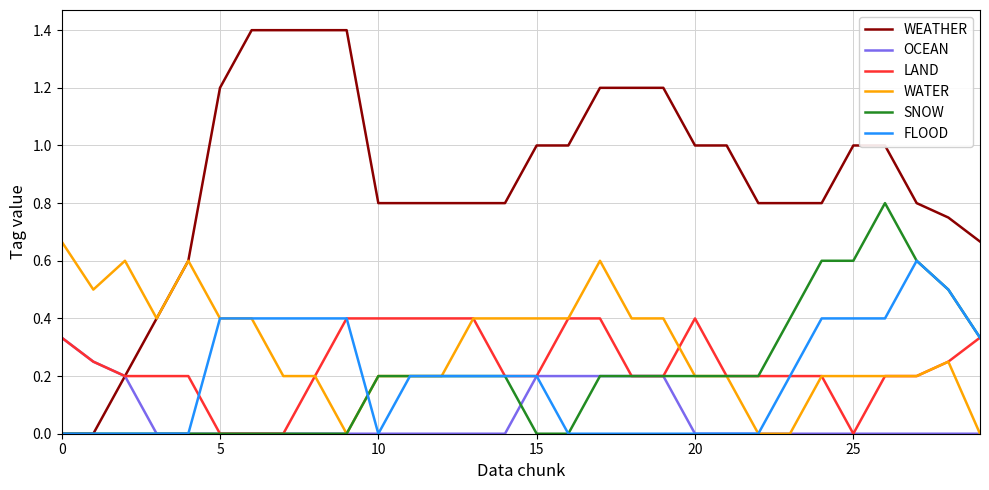

What is the greatest value displayed?

1.4